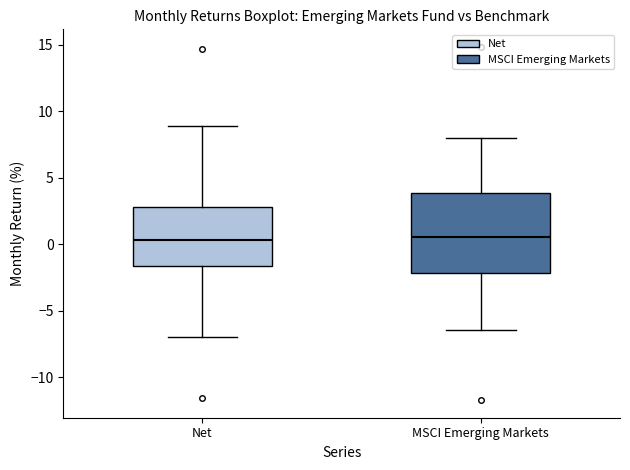

Where does the median line of the box for Net sit on the y-axis? The values are not printed on the chart, so give them approximately, as read against the axis.

0.5